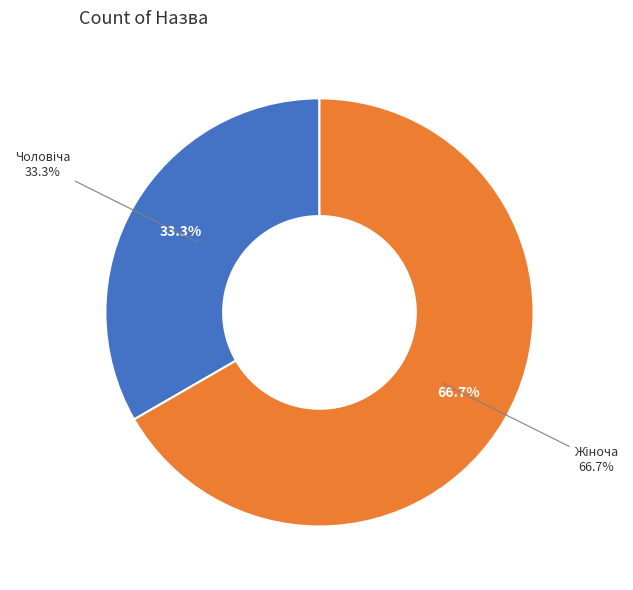

How many slices are in this pie chart?

2